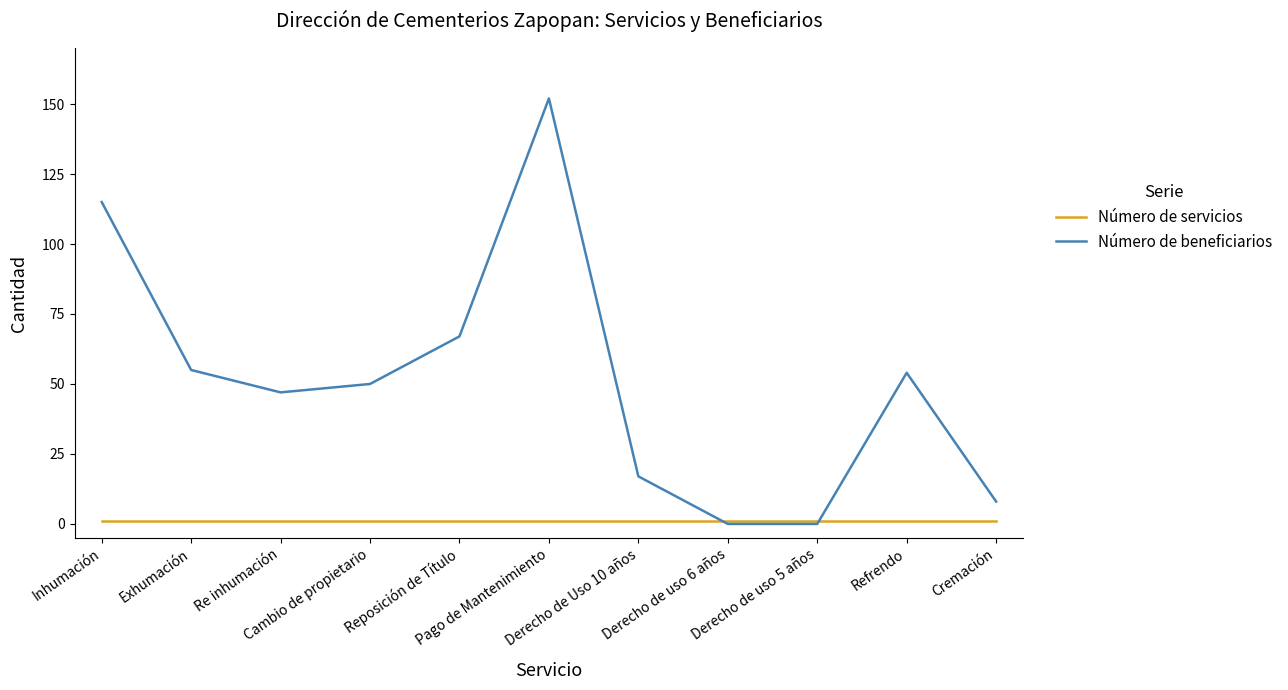

What is the approximate value of Número de beneficiarios at Pago de Mantenimiento?

152